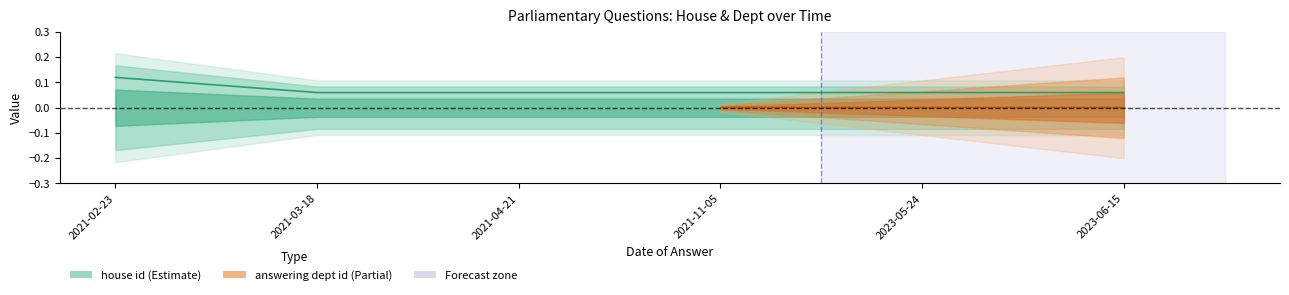

Rank the categories by value from highest to lowest.

2021-02-23, 2021-03-18, 2021-04-21, 2021-11-05, 2023-05-24, 2023-06-15